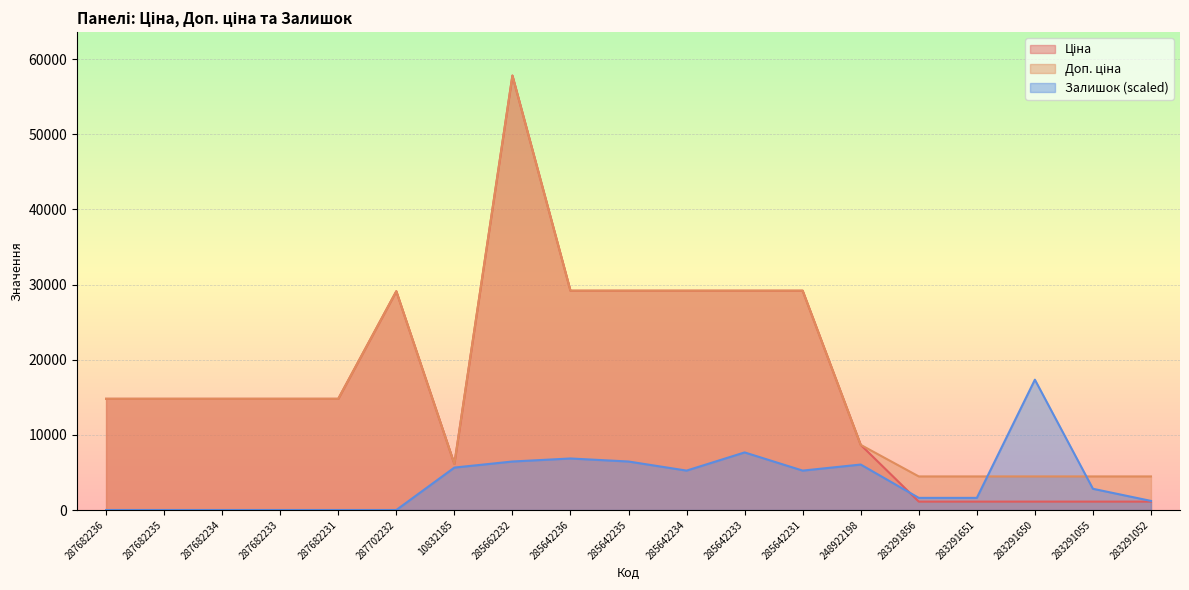

Which series has the largest total across all categories?

Доп. ціна